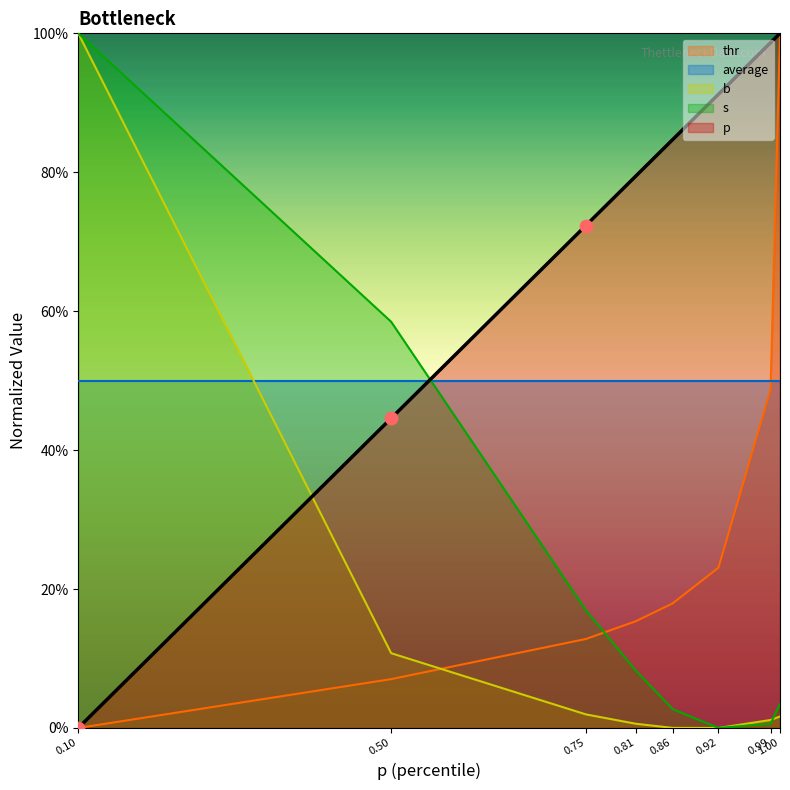

Which series has the largest Y range (max minus min)?

p